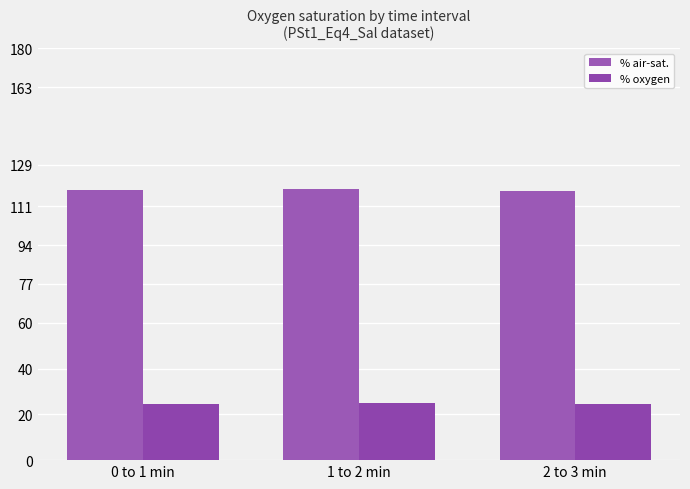

How many bars are there in total?

6